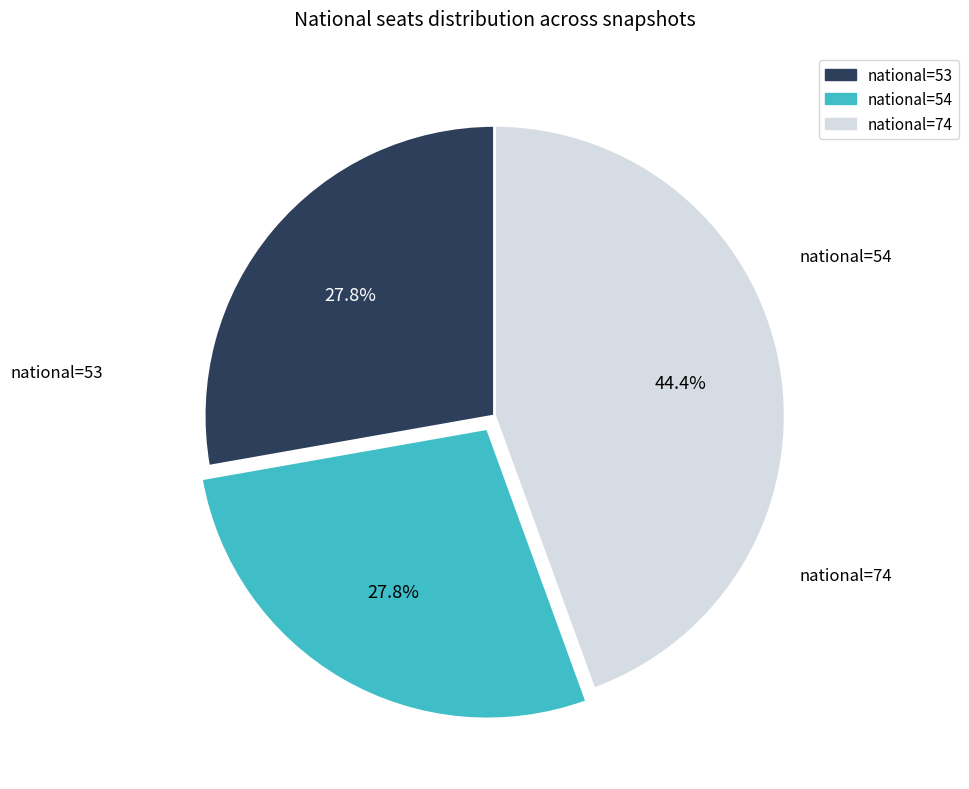

Is there a majority slice in this chart?

No